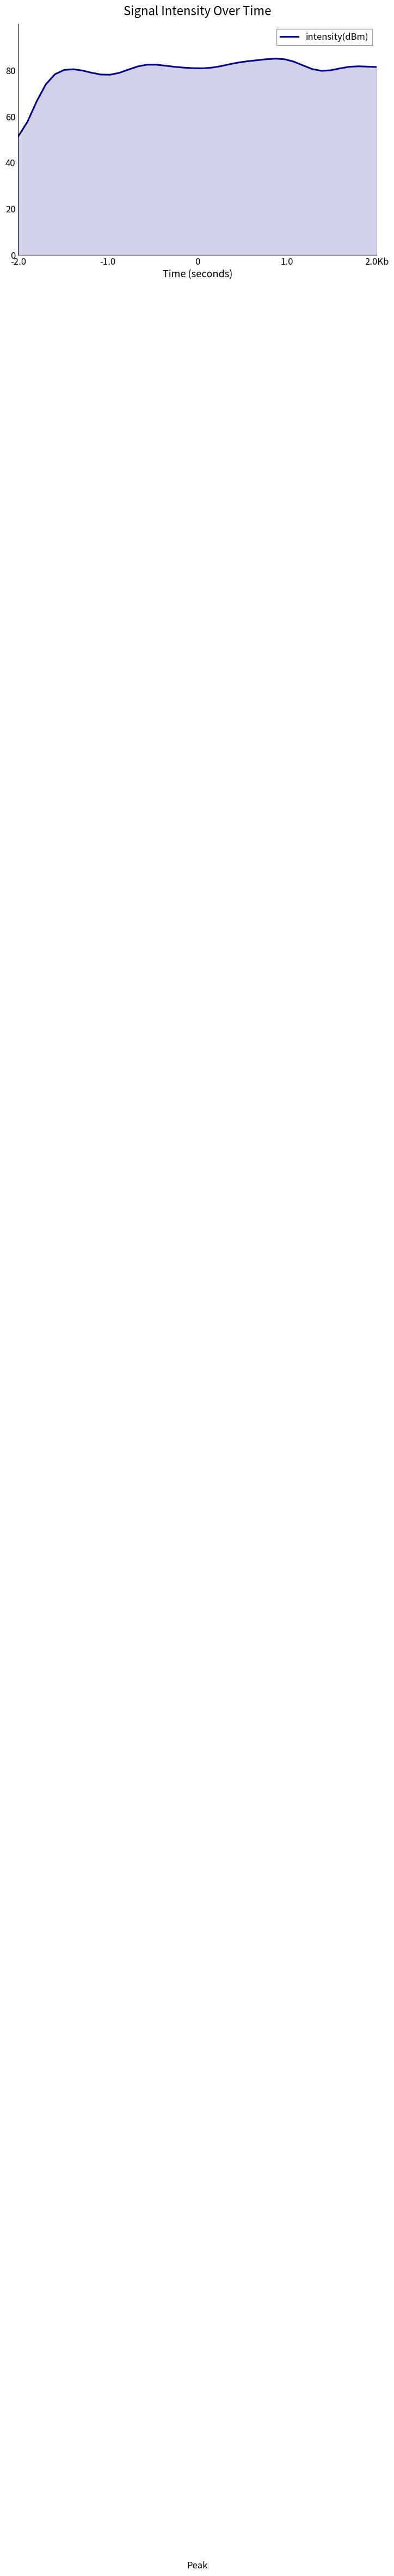

Does the chart have visible grid lines?

No